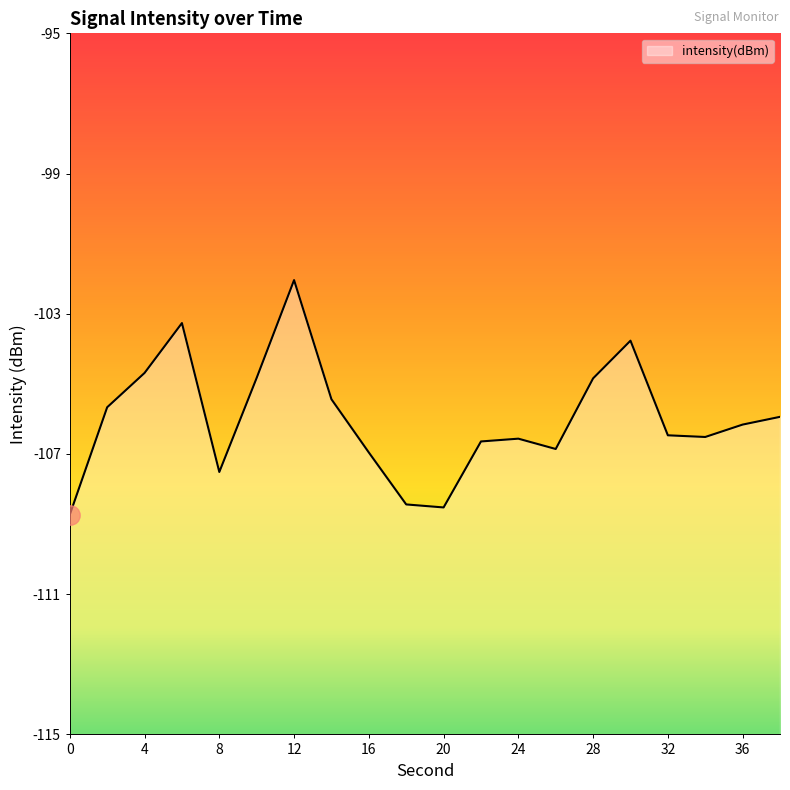

What is the difference between the second highest and minimum values?

5.5